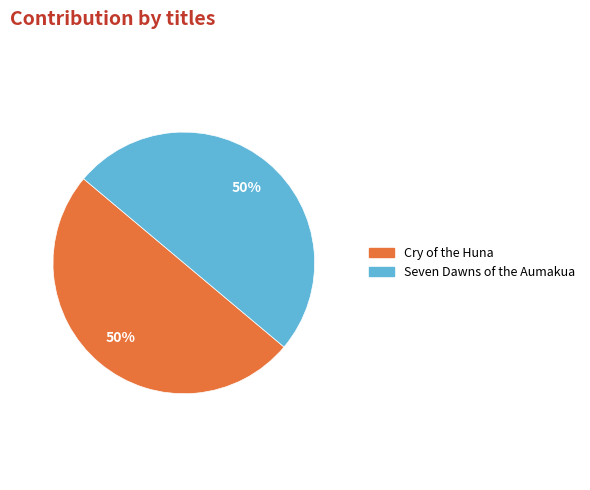

Approximately how many times larger is the value at Cry of the Huna compared to Seven Dawns of the Aumakua?

1.0